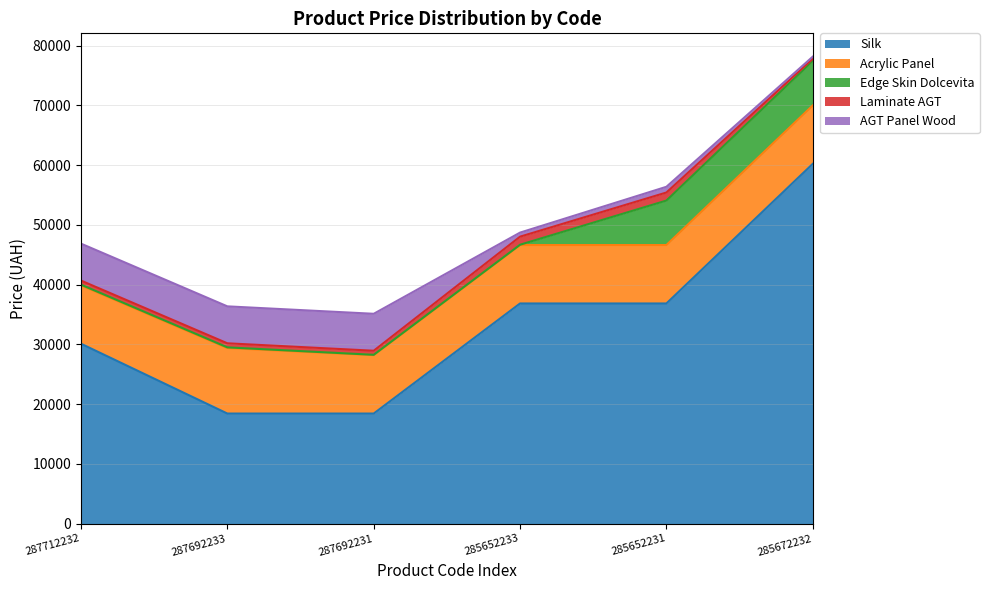

How many distinct data groups are displayed?

5